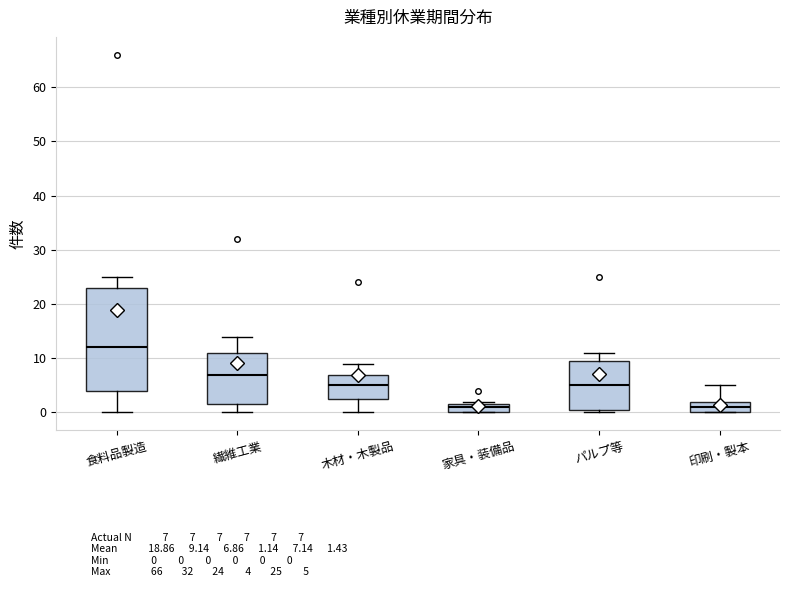

Reading left to right, read every box against the y-axis: the position of its median line, the range the box covers, and the ends of its whiskers. The values are not printed on the chart, so give them approximately, as read against the axis.

食料品製造: median 12, box 4 to 23, whiskers 0 to 25
繊維工業: median 7, box 2 to 11, whiskers 0 to 14
木材・木製品: median 5, box 3 to 7, whiskers 0 to 9
家具・装備品: median 1, box 0 to 2, whiskers 0 to 2 (just above the box's upper edge)
パルプ等: median 5, box 1 to 10, whiskers 0 to 11
印刷・製本: median 1, box 0 to 2, whiskers 0 to 5